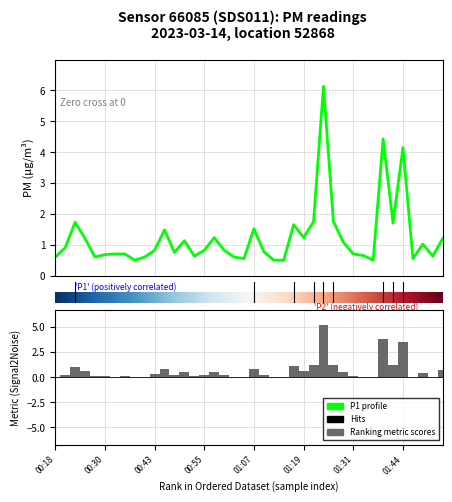

What is the sum of all values?

49.5